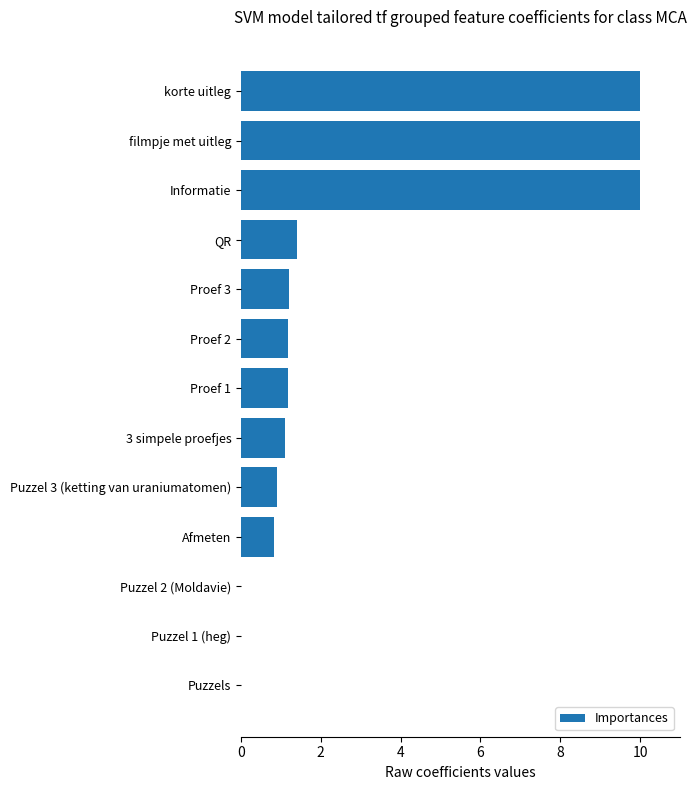

How many categories are shown in the chart?

13